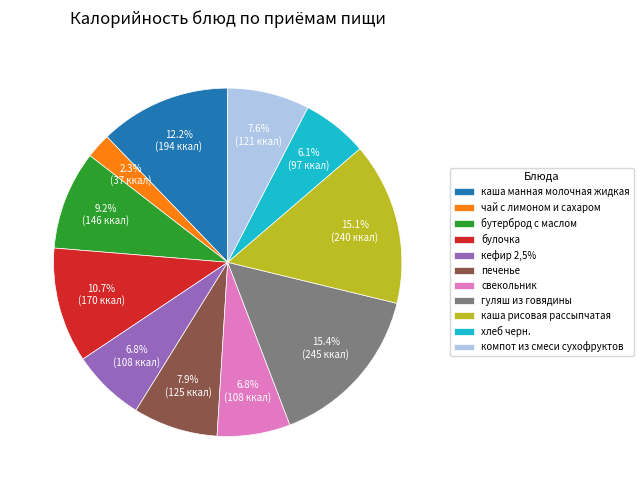

Which category has the smallest portion of the pie?

чай с лимоном и сахаром